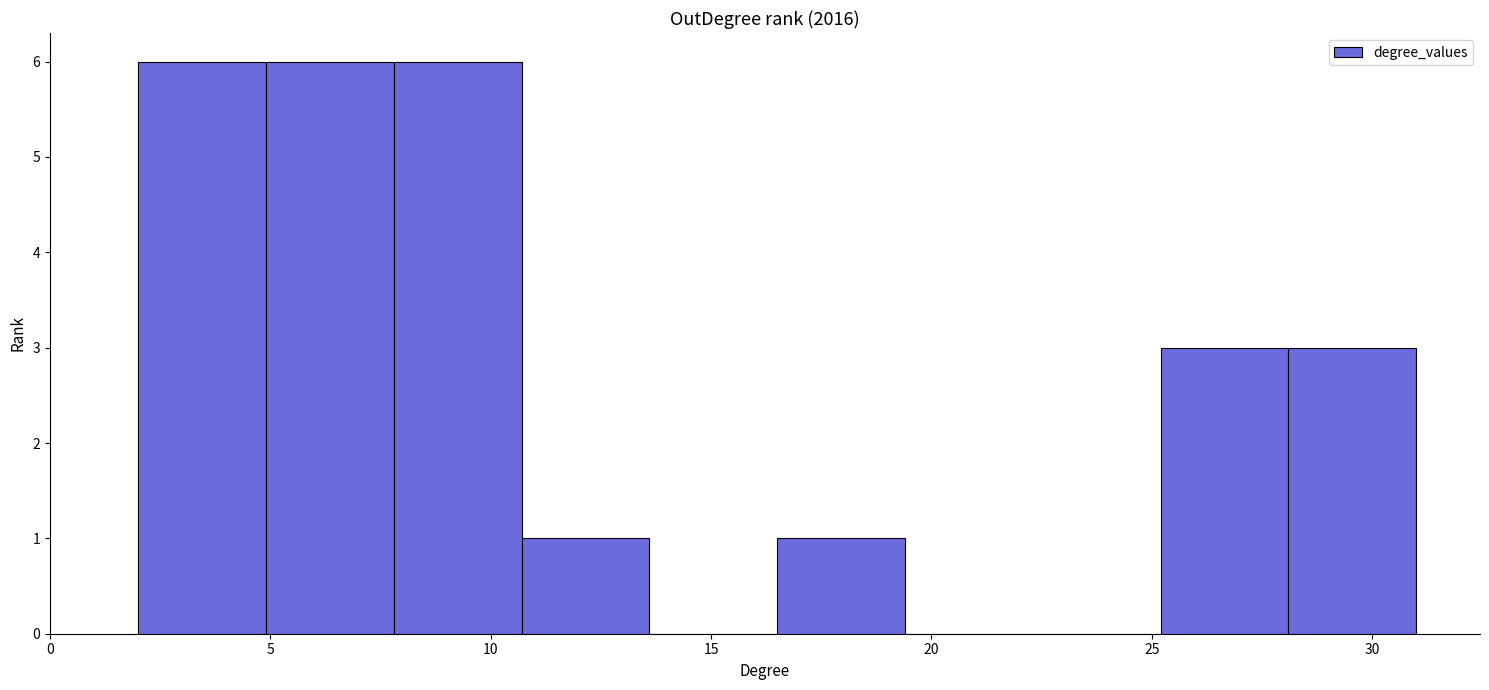

Reading left to right, list every bar in this chart as the range it spans on the x-axis followed by its height. Neither the bar edges nor the heights are printed on the chart, so give them approximately, as read against the axes.

2.0 to 4.9: 6
4.9 to 7.8: 6
7.8 to 10.7: 6
10.7 to 13.6: 1
13.6 to 16.5: 0
16.5 to 19.4: 1
19.4 to 22.3: 0
22.3 to 25.2: 0
25.2 to 28.1: 3
28.1 to 31.0: 3